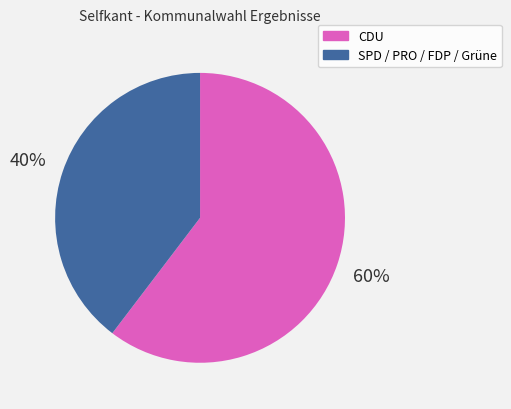

To the nearest percent, what is the average slice percentage?

50%